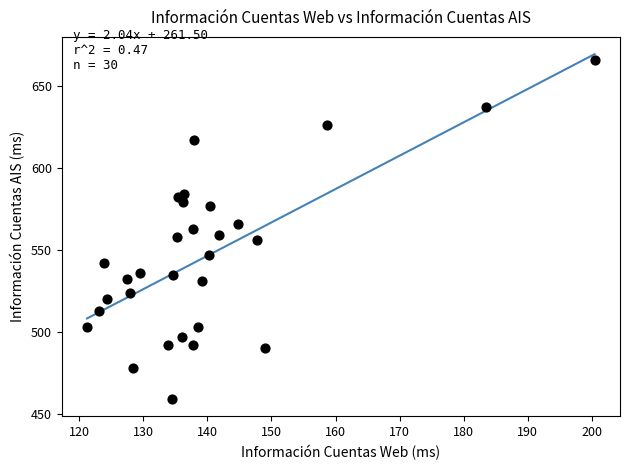

What is the range of Y values (max minus min)?

207